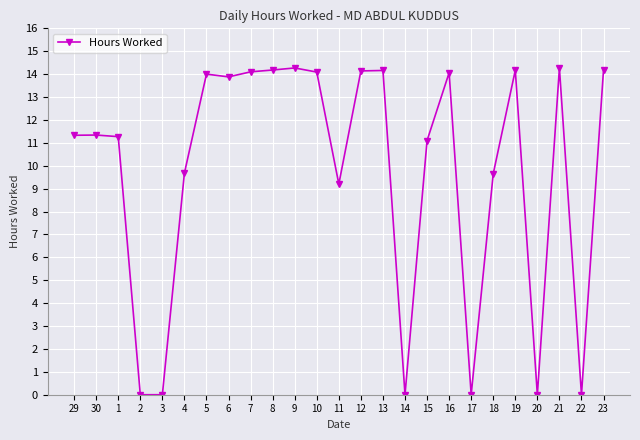

What is the difference between the maximum and minimum values?

14.3